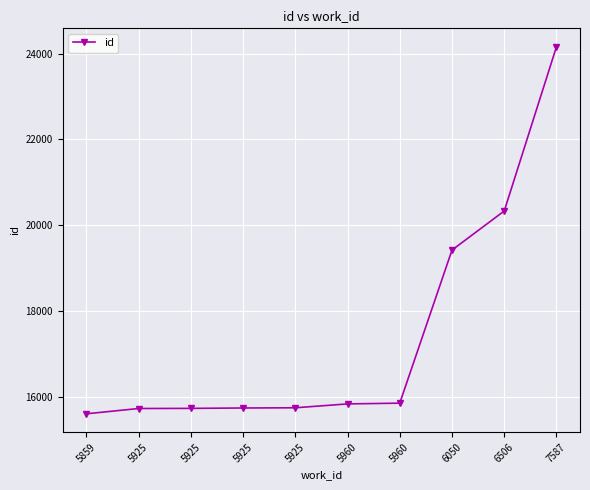

What is the minimum value shown in the chart?

15603